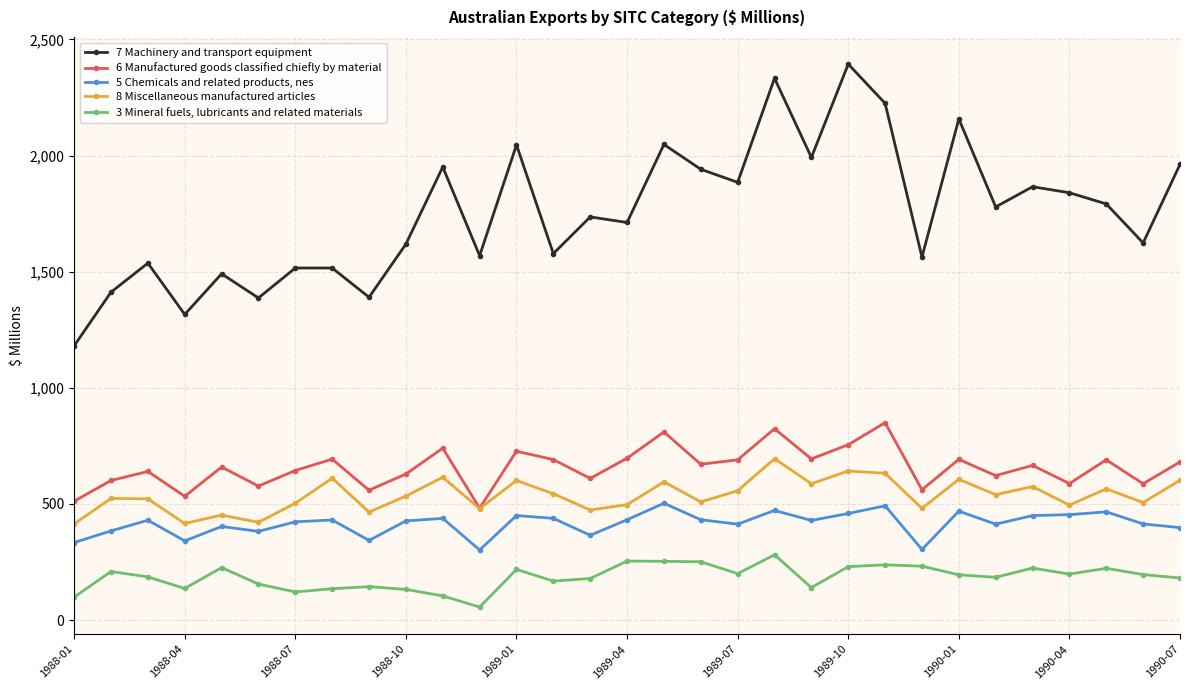

What is the lowest value of the 7 Machinery and transport equipment series?

1181